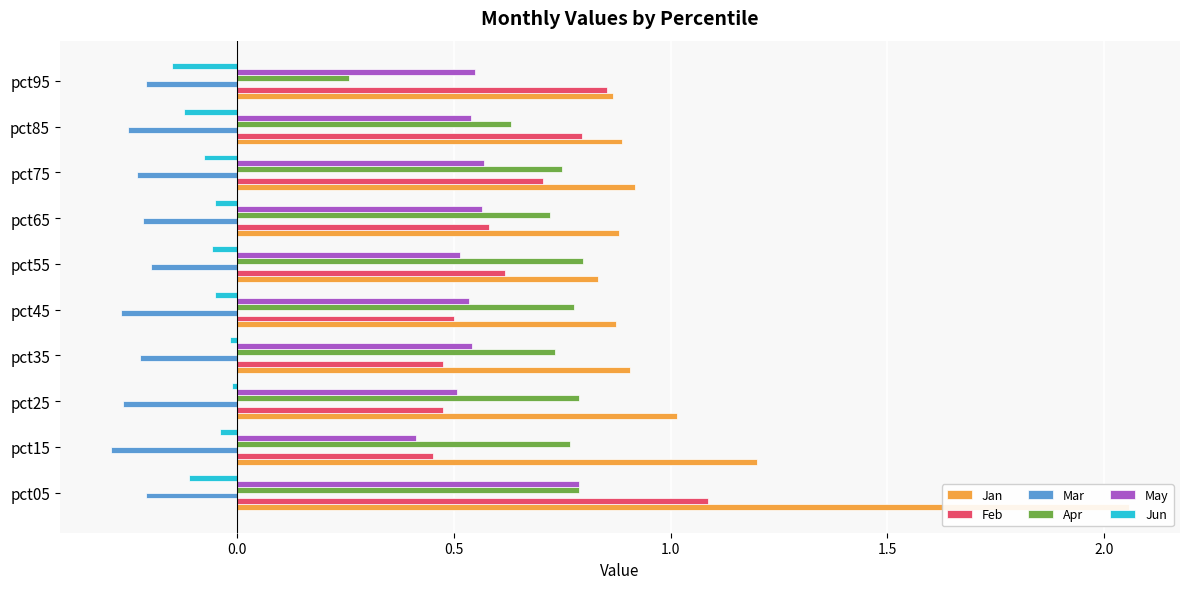

What is the sum of all Feb values?

6.5